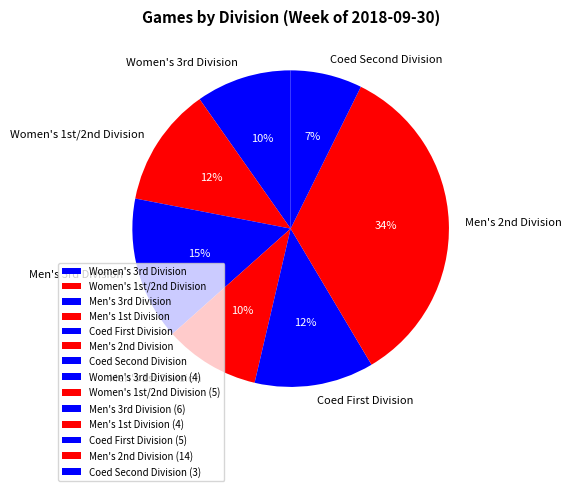

Is there any slice that represents more than half of the pie?

No